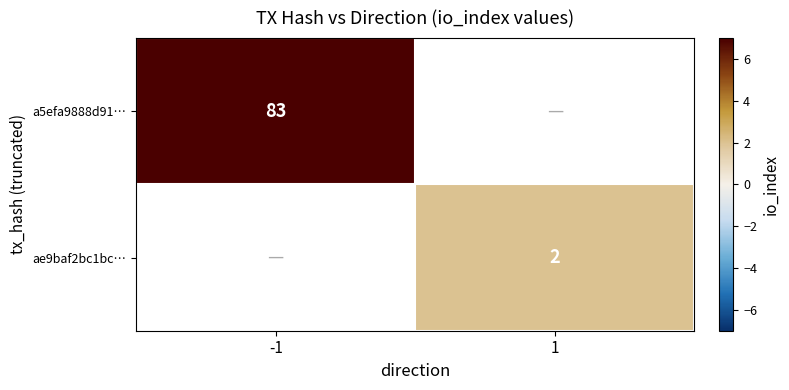

How many distinct data groups are displayed?

2